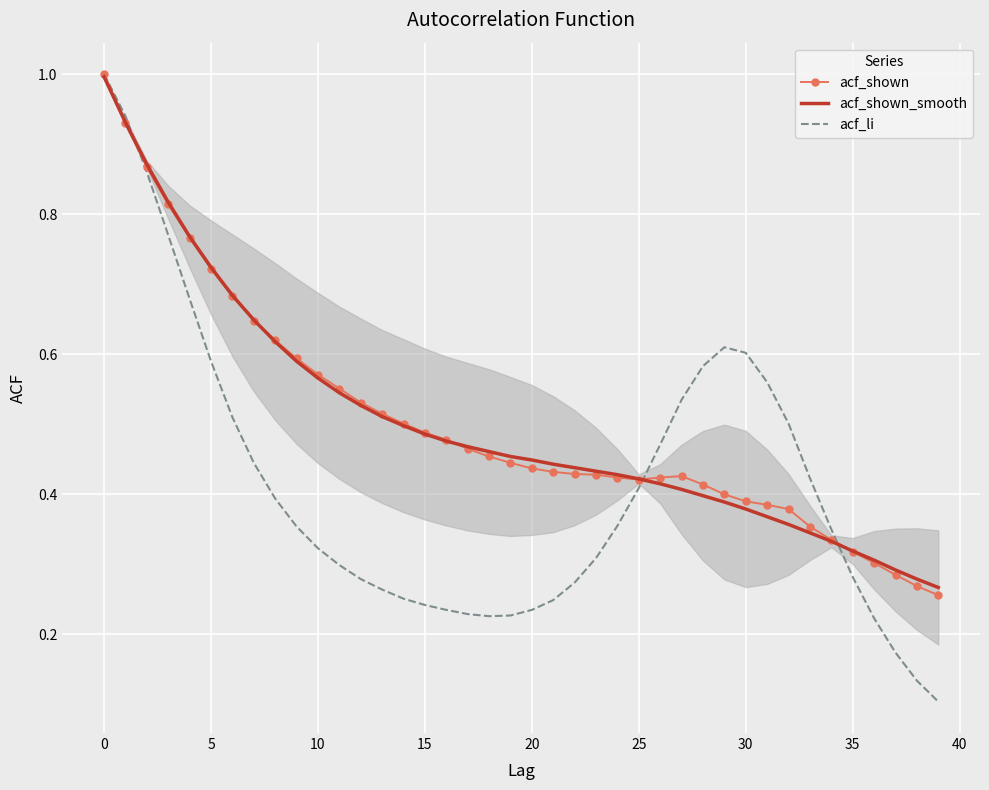

What is the maximum value for acf_li?

1.0